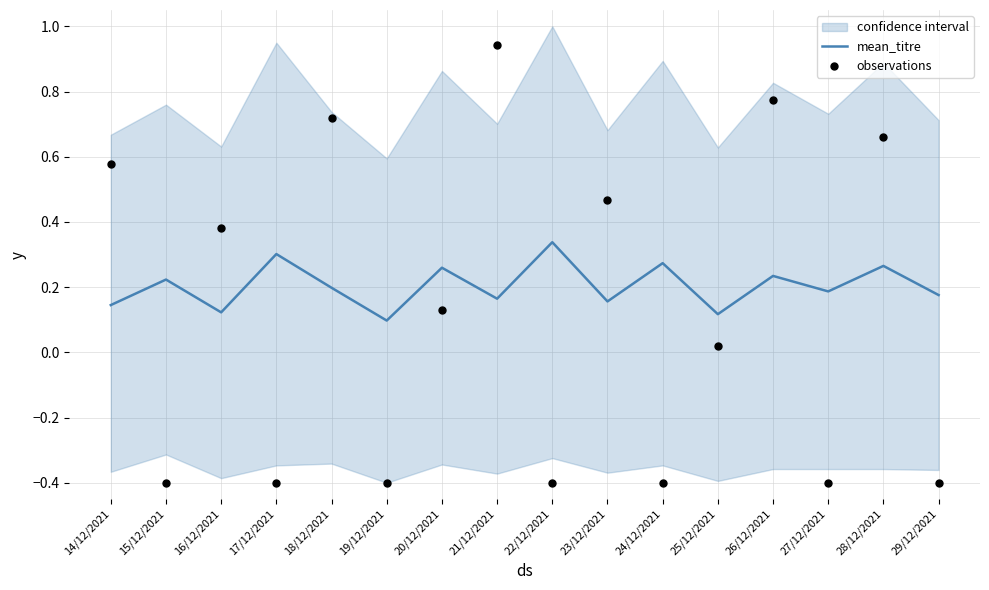

Is the value of observations at 28/12/2021 greater than the value of mean_titre at 19/12/2021?

Yes